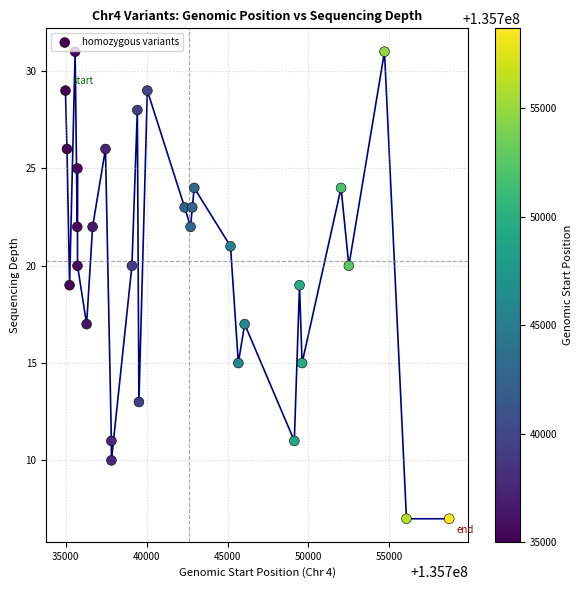

What is the range of X values (max minus min)?

23699